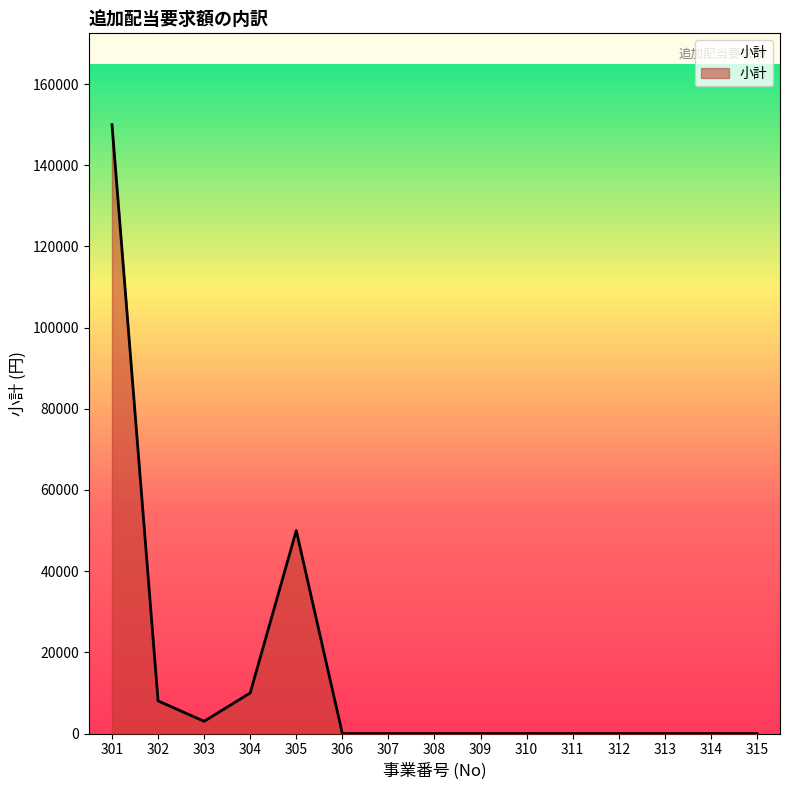

Reading right to left, list all the values displayed in this chart.

315=0	314=0	313=0	312=0	311=0	310=0	309=0	308=0	307=0	306=0	305=50000	304=10000	303=3018	302=8052	301=150000